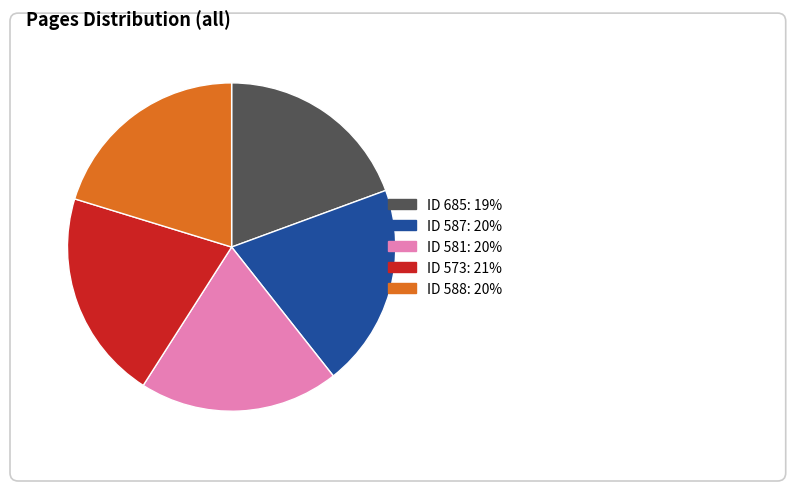

Count the number of slices in the pie.

5